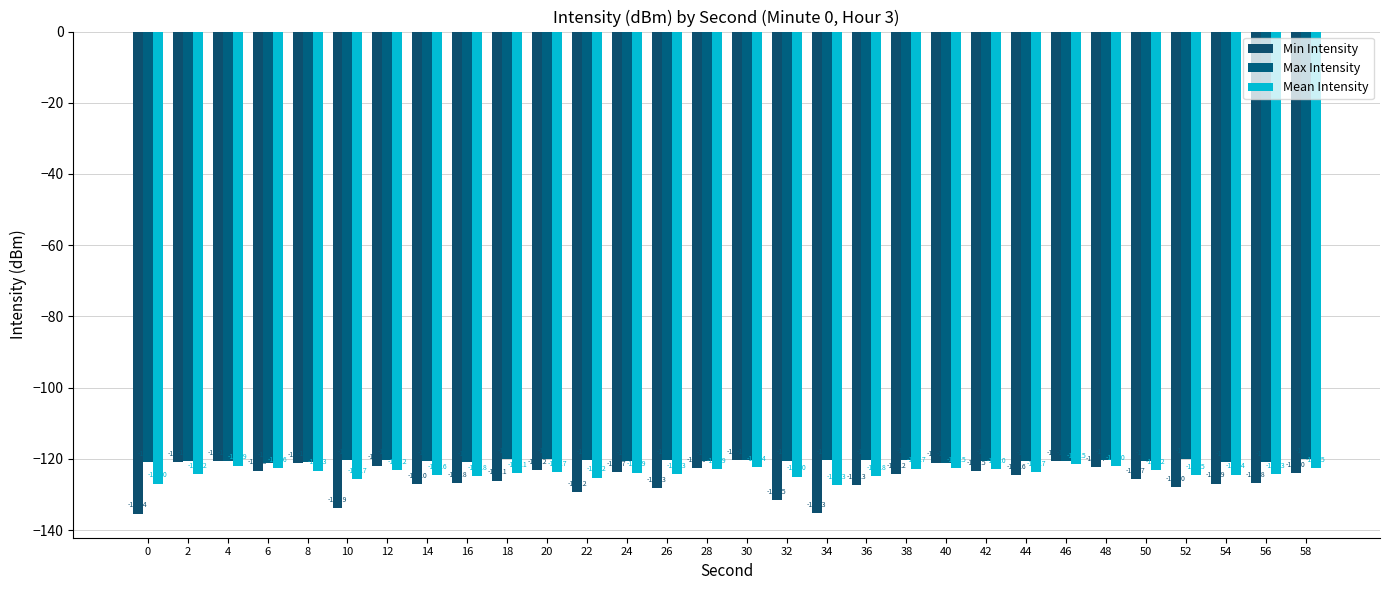

Which has a higher value, 16 or 14?

16